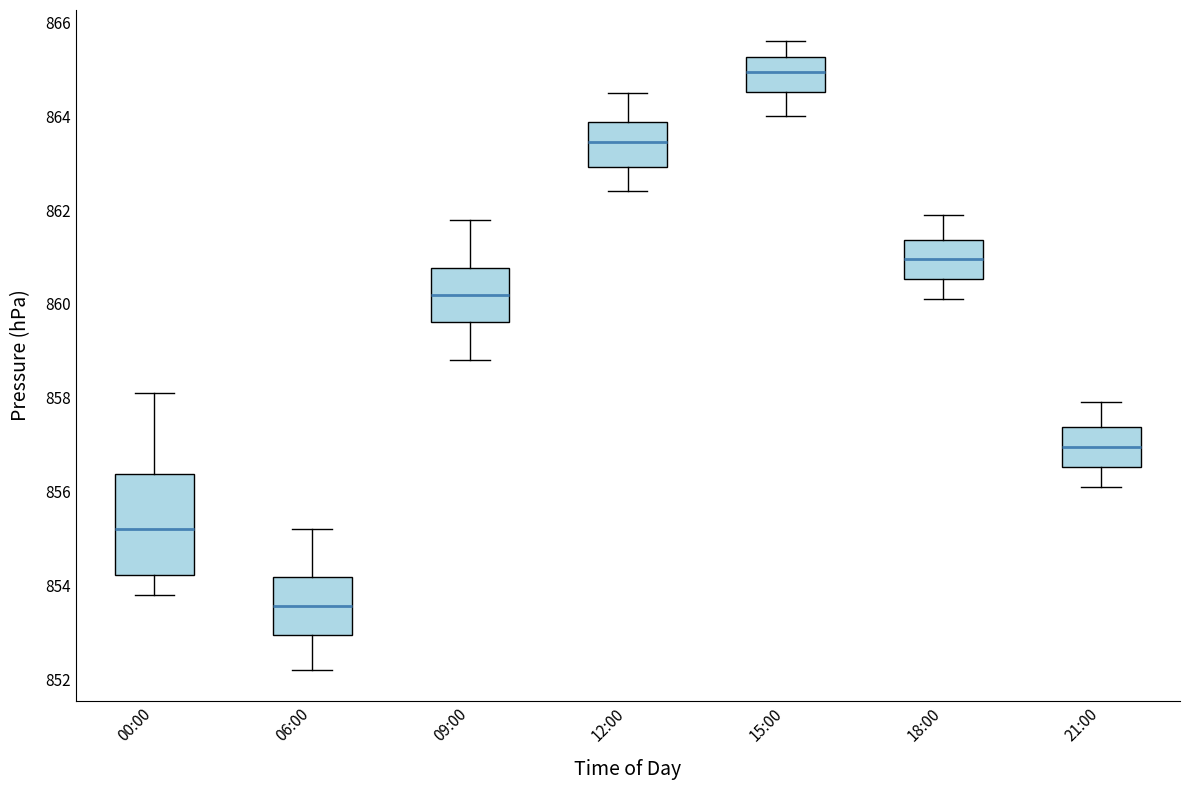

Which box is the tallest, from its lower edge to its upper edge?

00:00